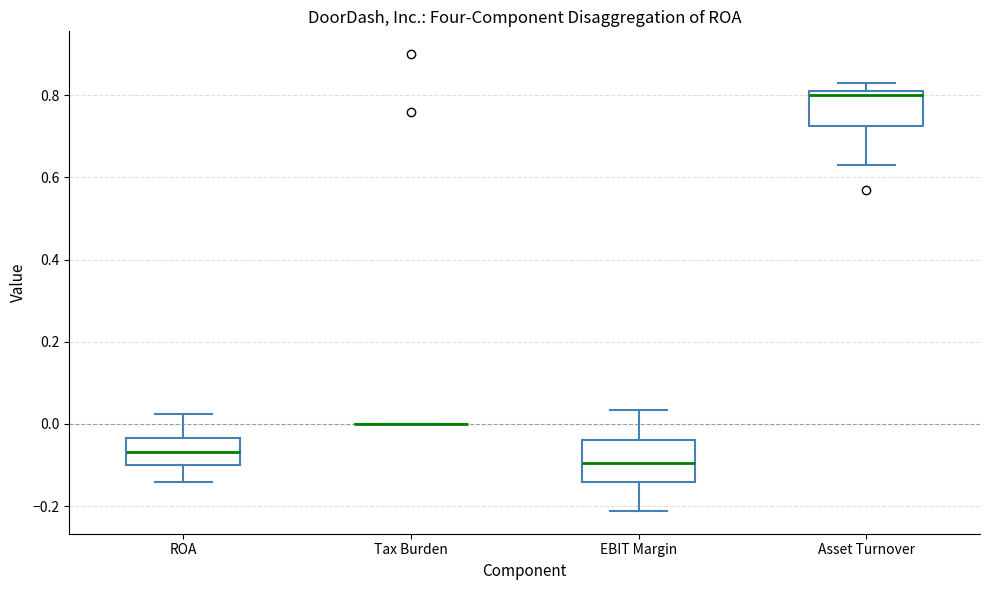

Reading left to right, transcribe this box plot: for each box, give where its median line is, the range the box spans, and where its two whiskers end, as read against the y-axis. The values are not printed on the chart, so give them approximately, as read against the axis.

ROA: median -0.06, box -0.10 to -0.04, whiskers -0.14 to 0.02
Tax Burden: box collapsed to a line at 0.00, whiskers 0.00 to 0.00
EBIT Margin: median -0.10, box -0.14 to -0.04, whiskers -0.22 to 0.04
Asset Turnover: median 0.80, box 0.72 to 0.82, whiskers 0.64 to 0.84